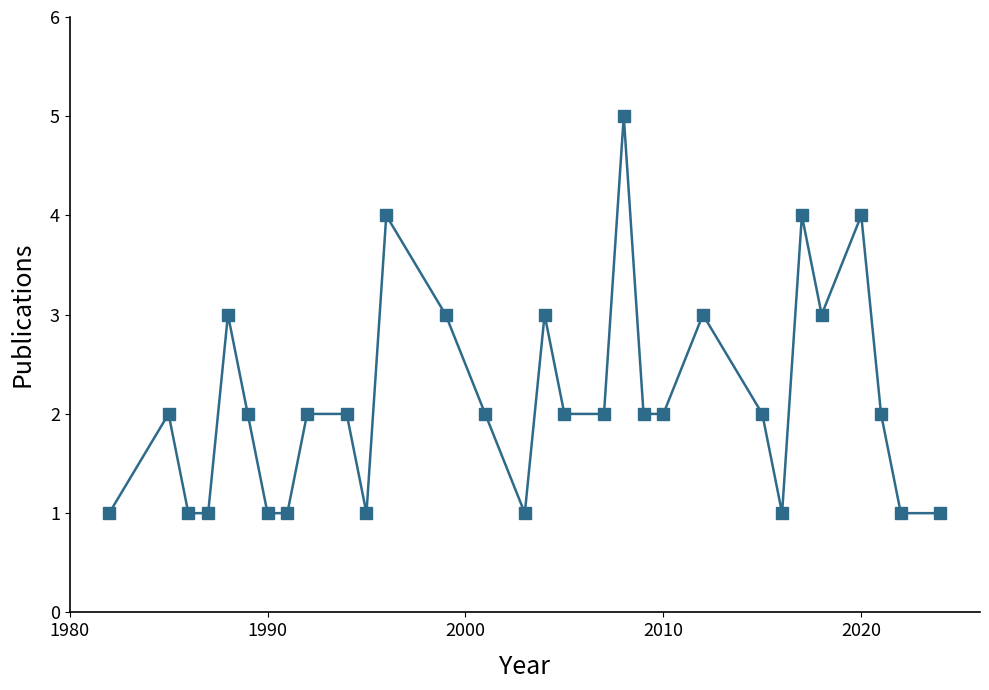

True or false: there are more than 0 points higher than both neighbors.

True